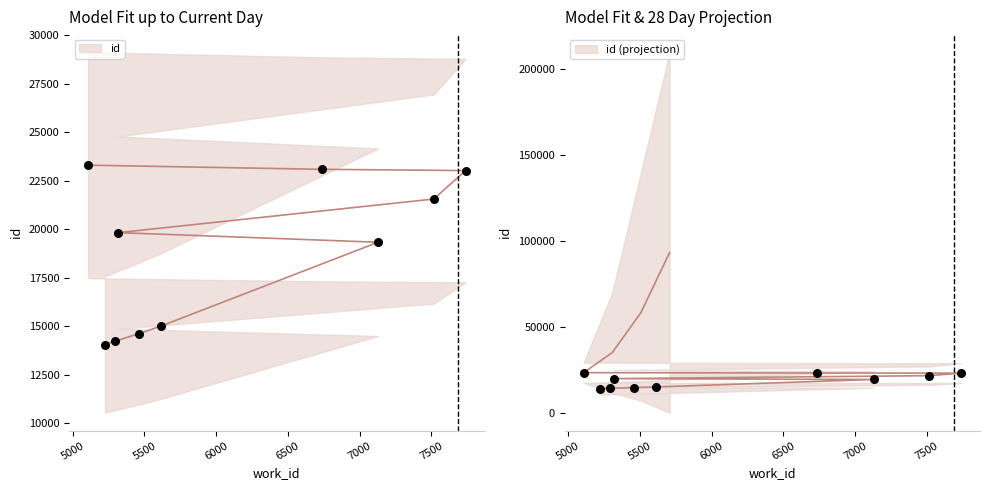

What is the change in value from 6736 to 5107?

+214